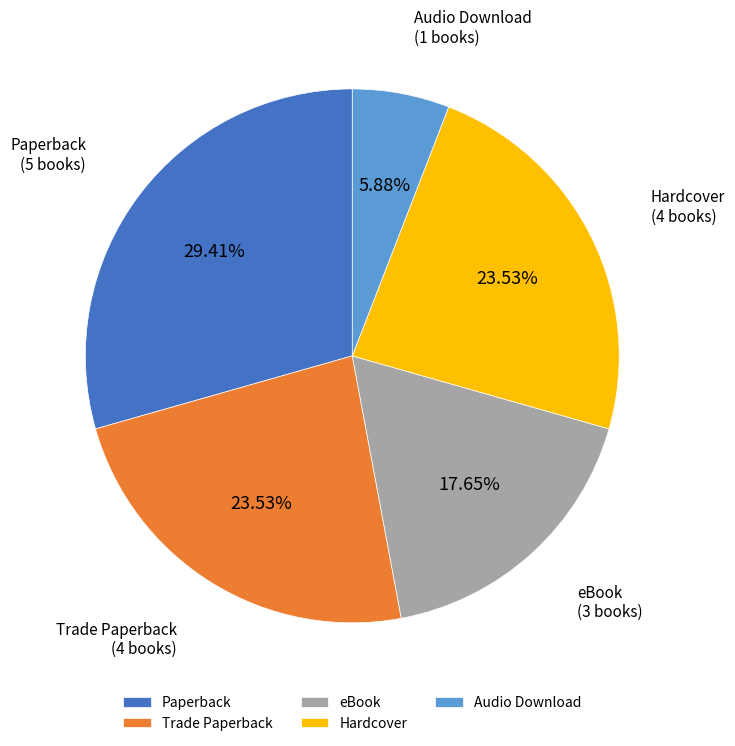

Which category has the biggest portion of the pie?

Paperback